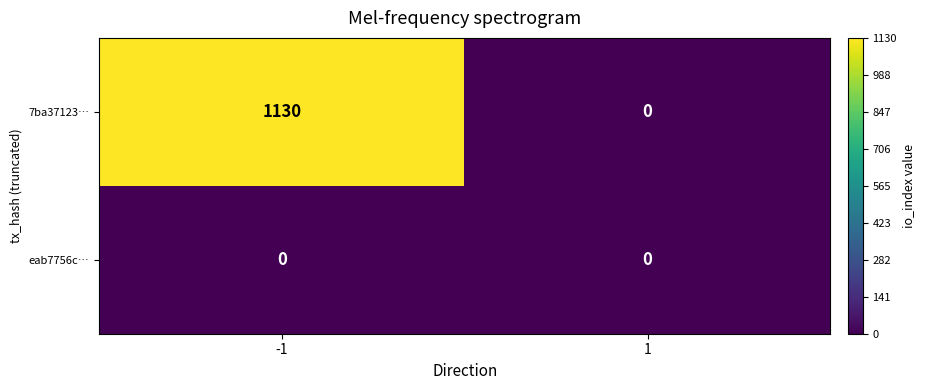

At how many categories does at least one series exceed 190?

1